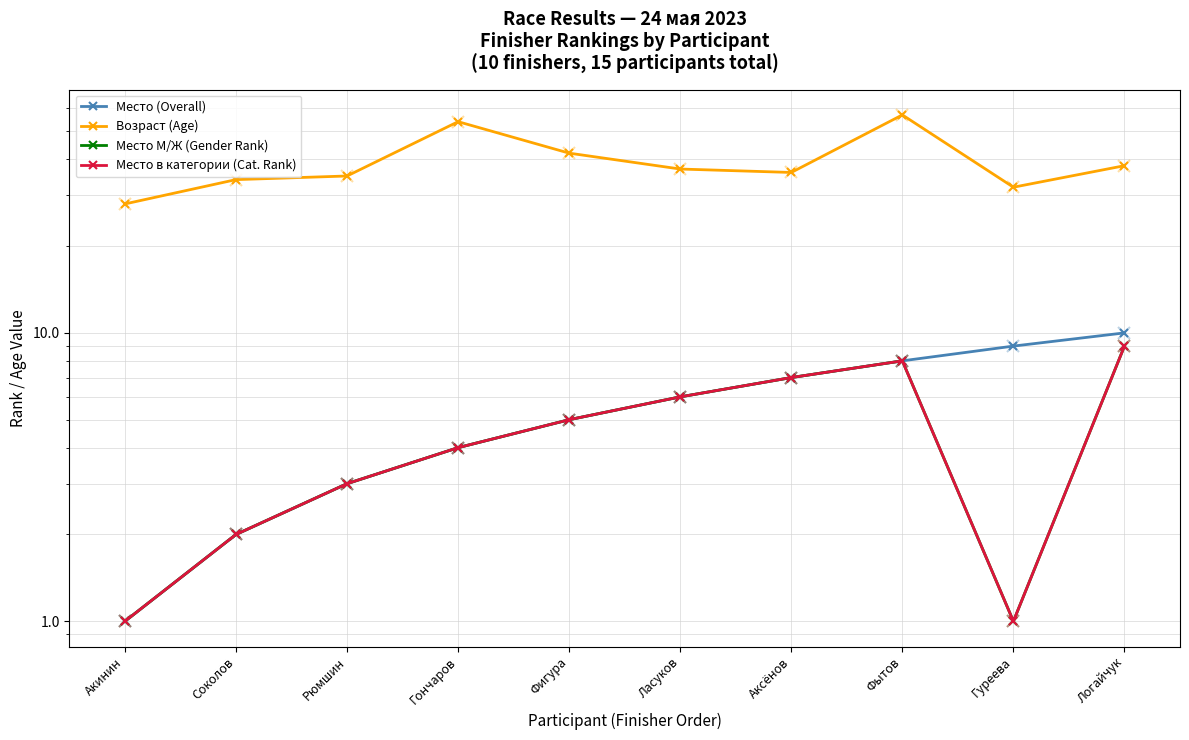

At which category does Возраст (Age) reach its first local valley?

Аксёнов